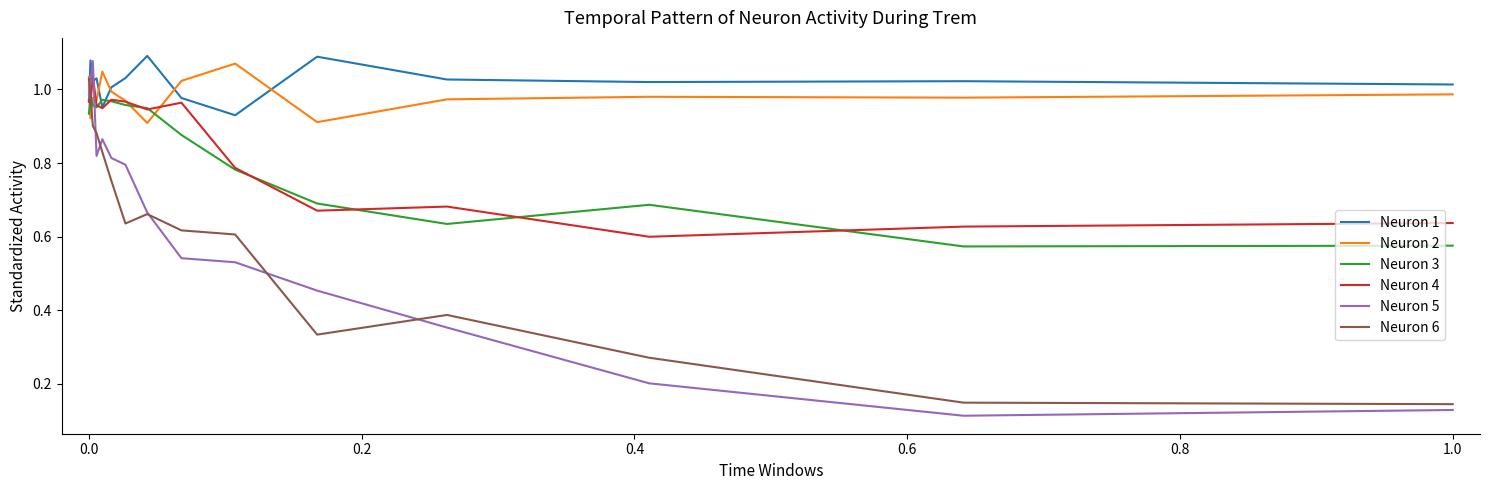

How many categories are shown in the chart?

15